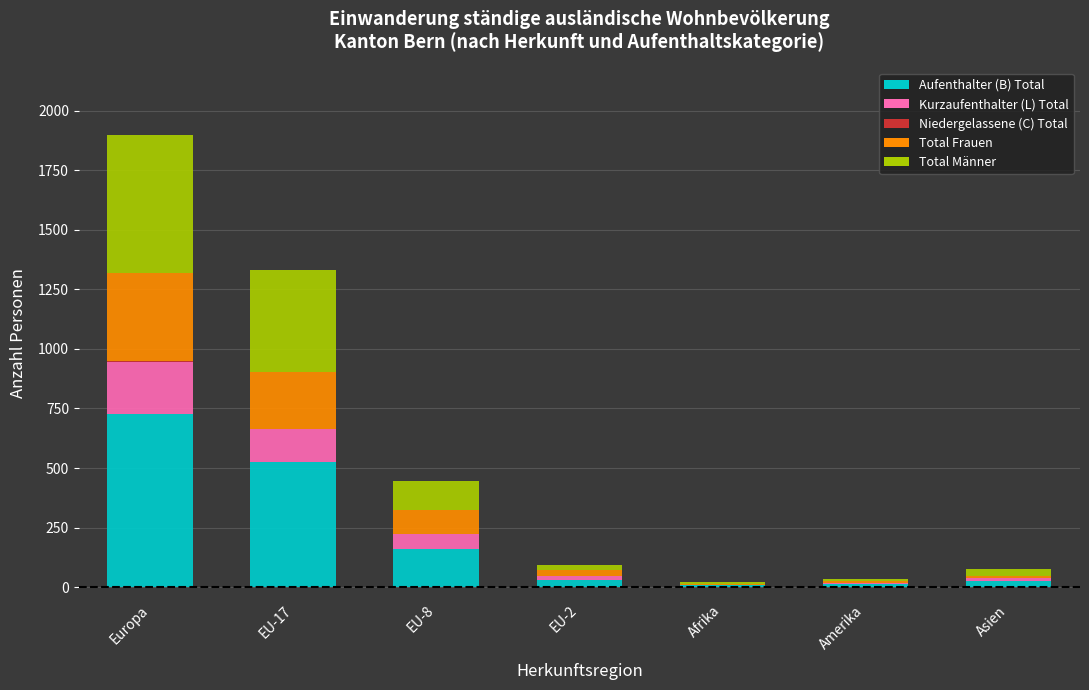

What is the total value across all series at Europa?

1896